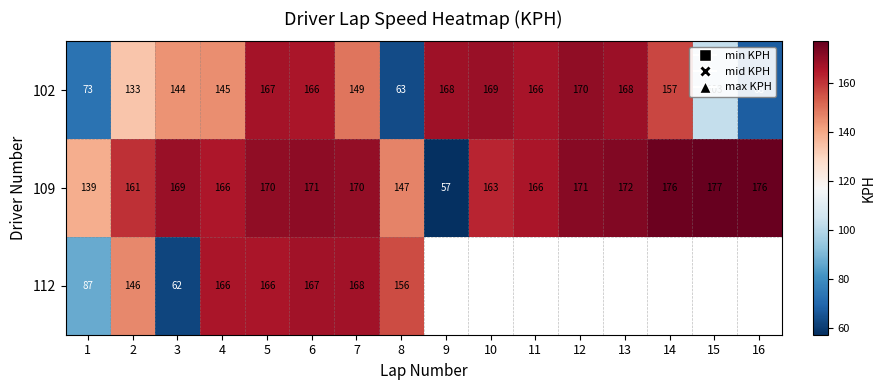

What is the difference between the highest and lowest values at 2?

28.0